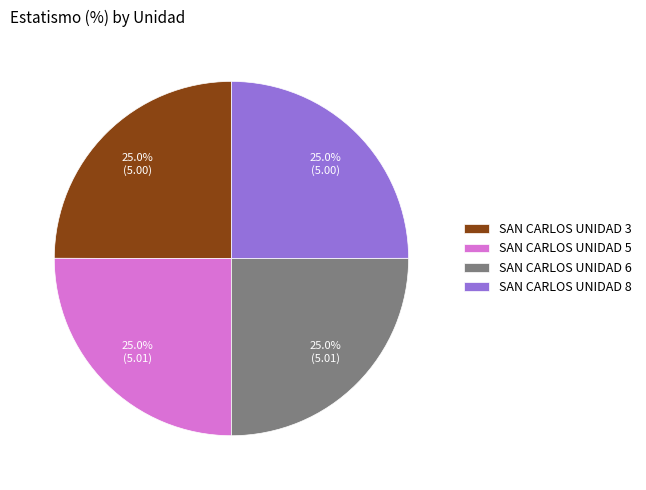

Is it true that SAN CARLOS UNIDAD 6 is 36% of the pie?

False